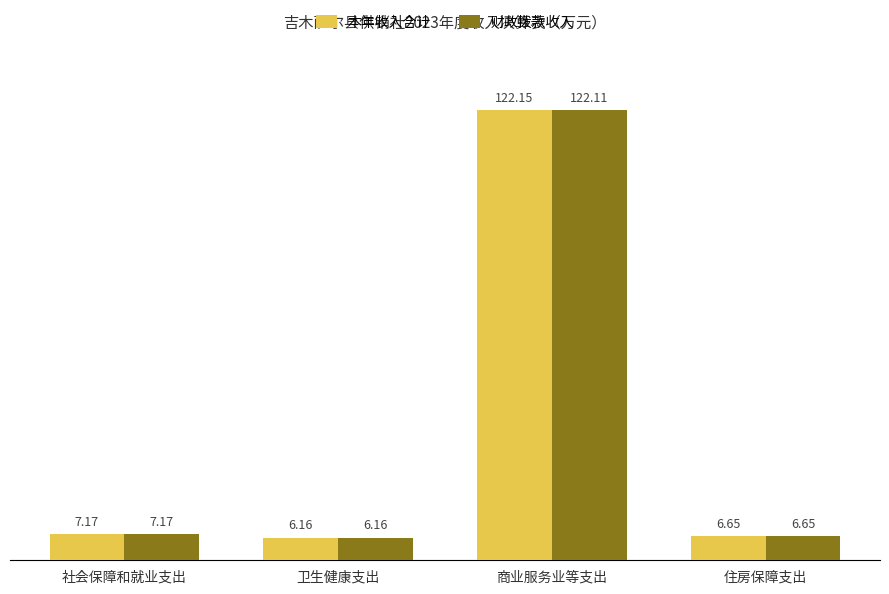

At which category does the chart reach its minimum across all series?

卫生健康支出